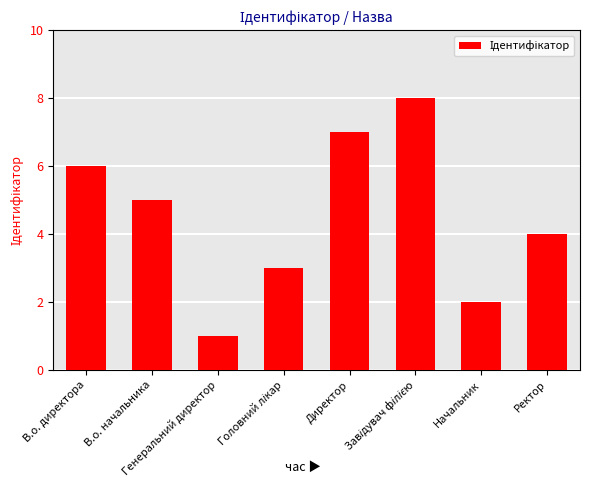

What is the maximum value shown in the chart?

8